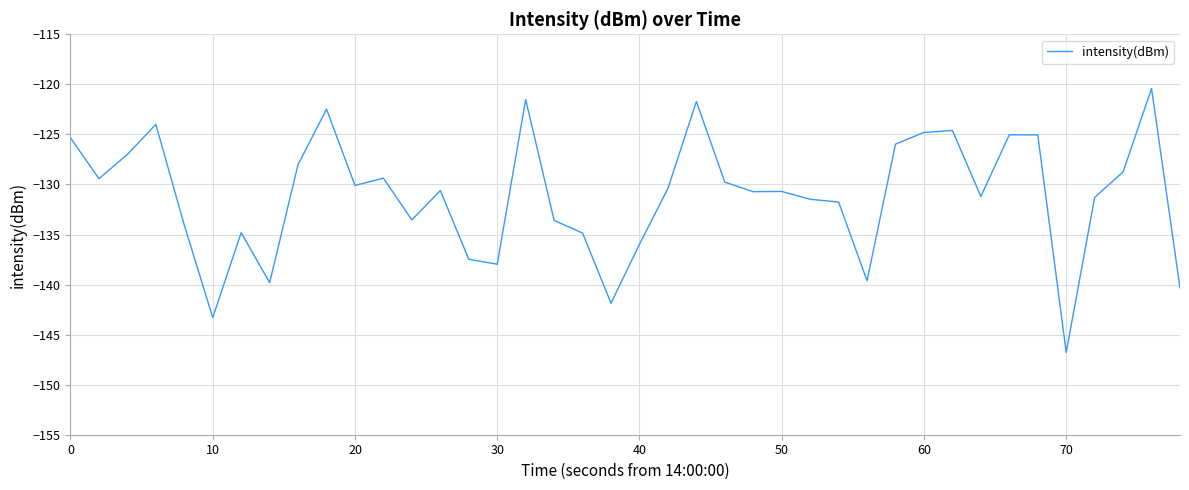

What is the minimum value shown in the chart?

-146.8